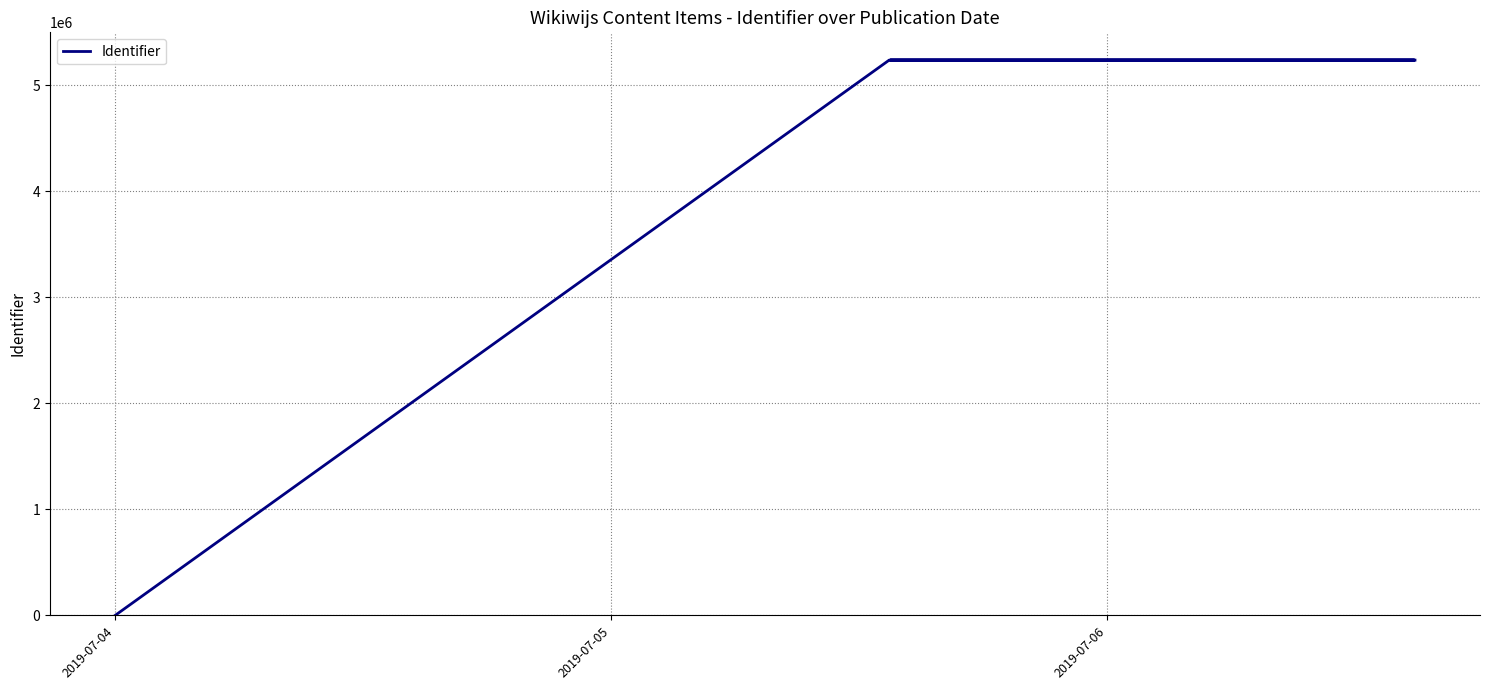

How many data points are less than 5239547?

3